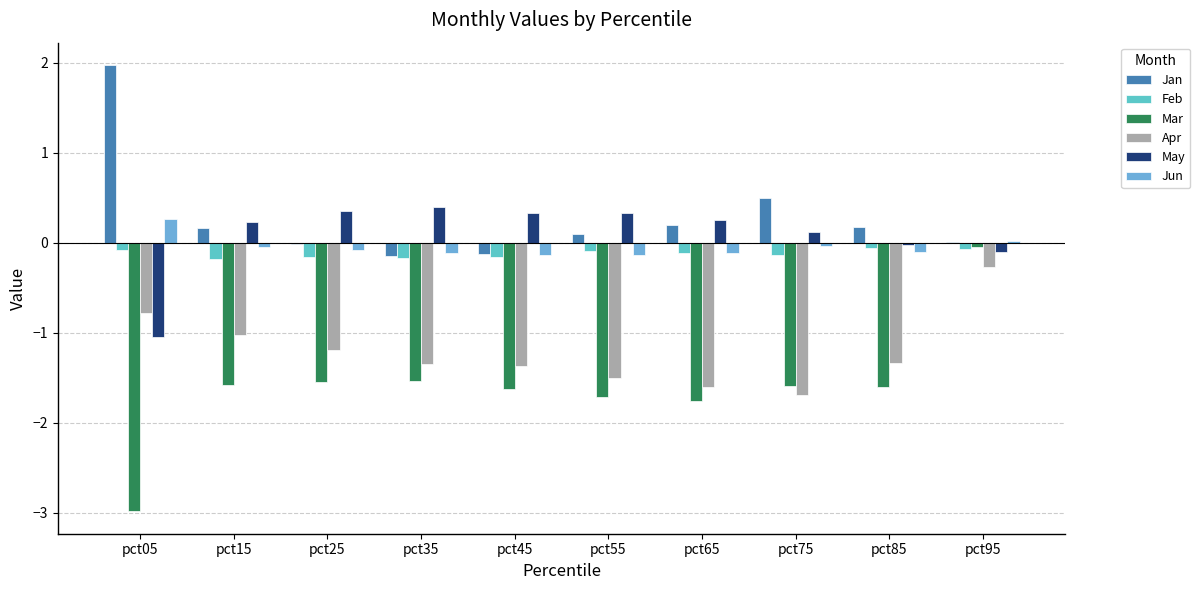

What is the minimum value for Mar?

-3.0